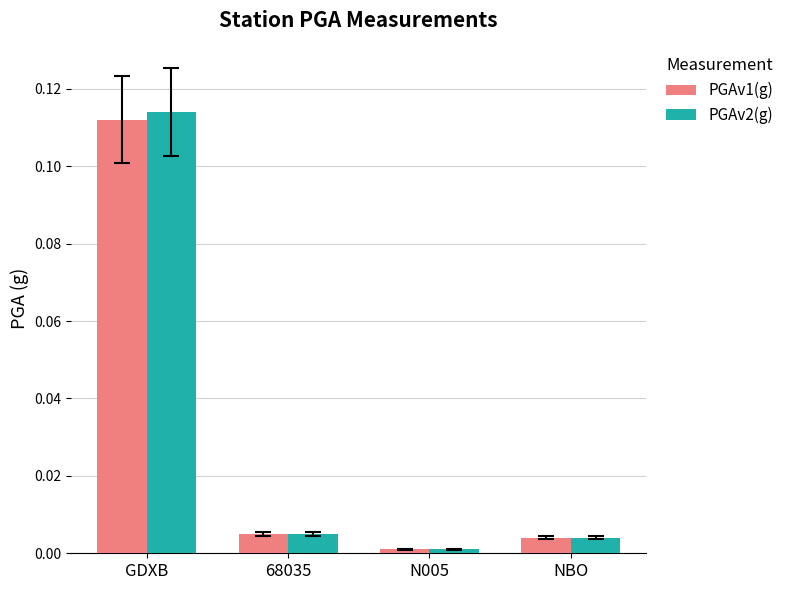

At which category is the sum across all series the highest?

GDXB